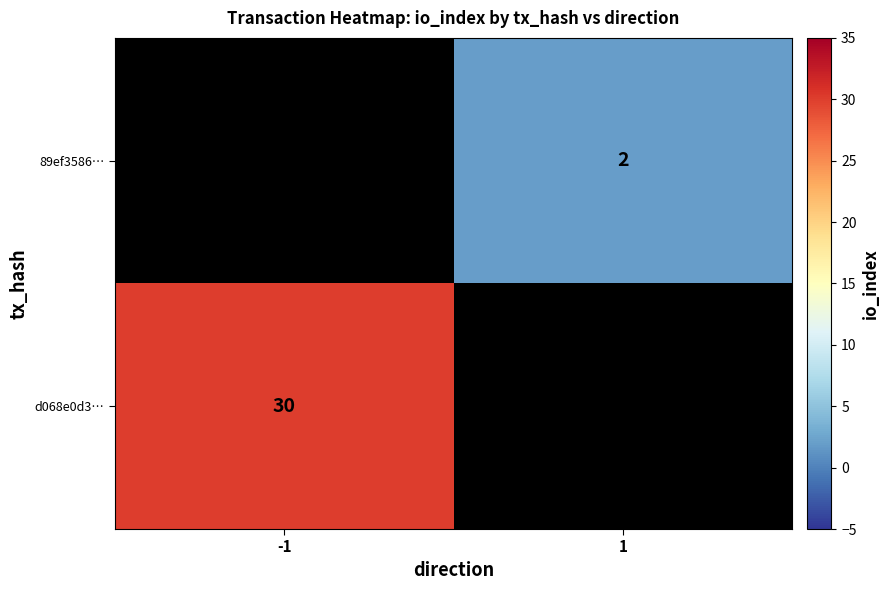

How many data points does each series have?

2